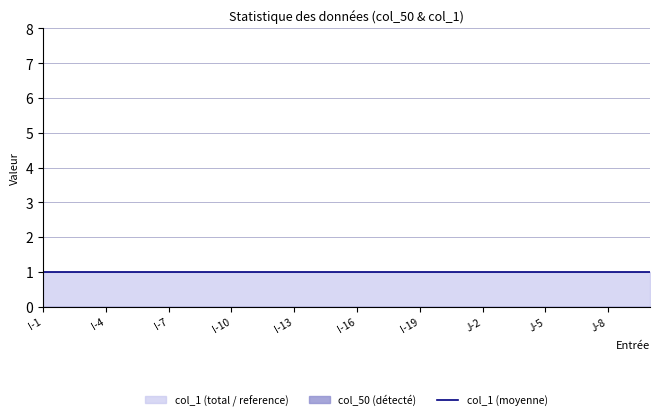

The value of col_1 at I-12 is 1. True or false?

False